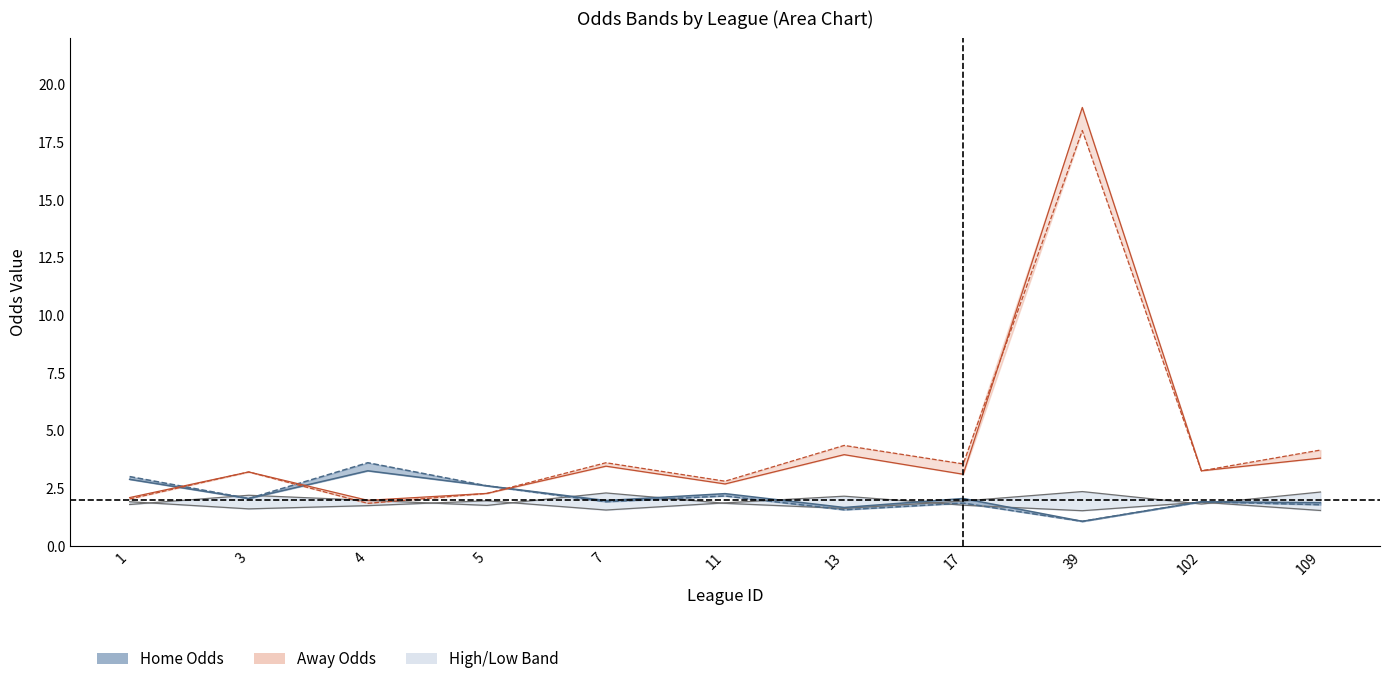

What is the difference between the first_away values at 102 and 17?

0.1